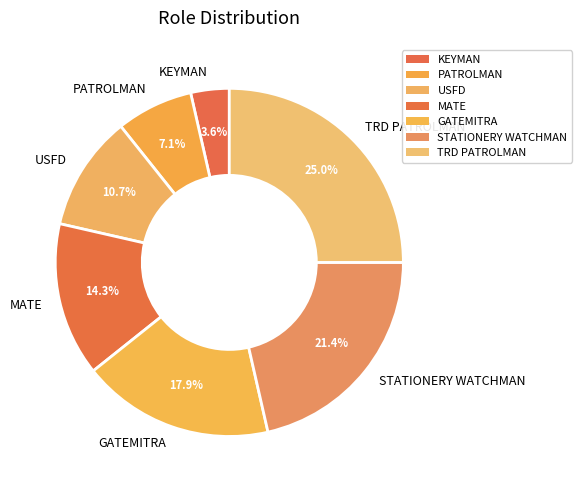

To the nearest percent, what is the difference between the largest and smallest slice percentages?

21%